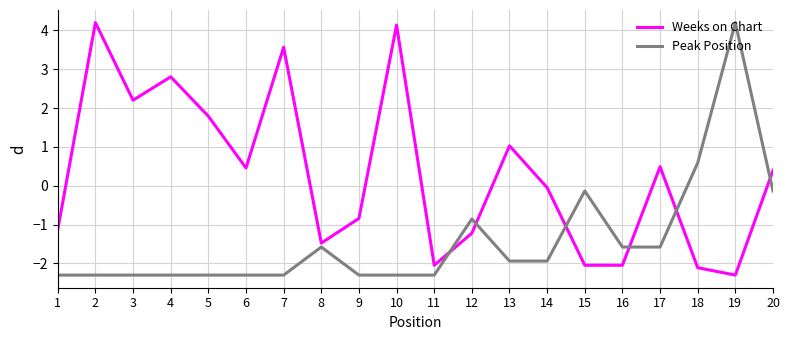

What is the difference between the second highest and second lowest values in the Peak Position series?

2.9